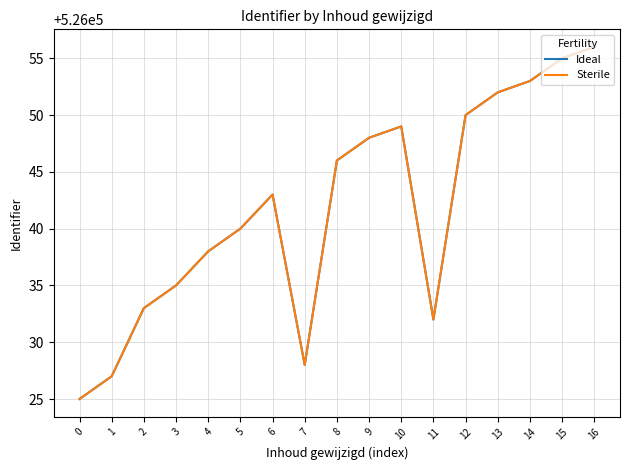

Does the chart have visible grid lines?

Yes